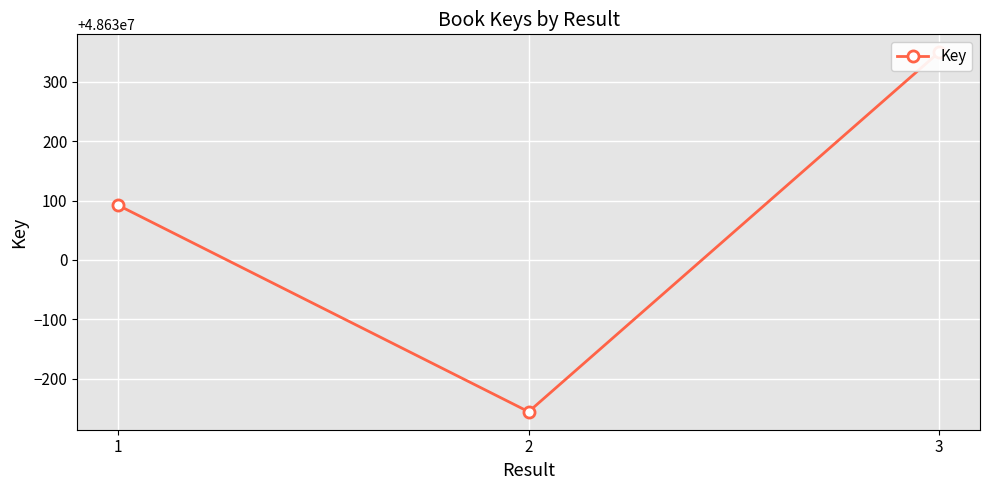

What is the average value?

48630062